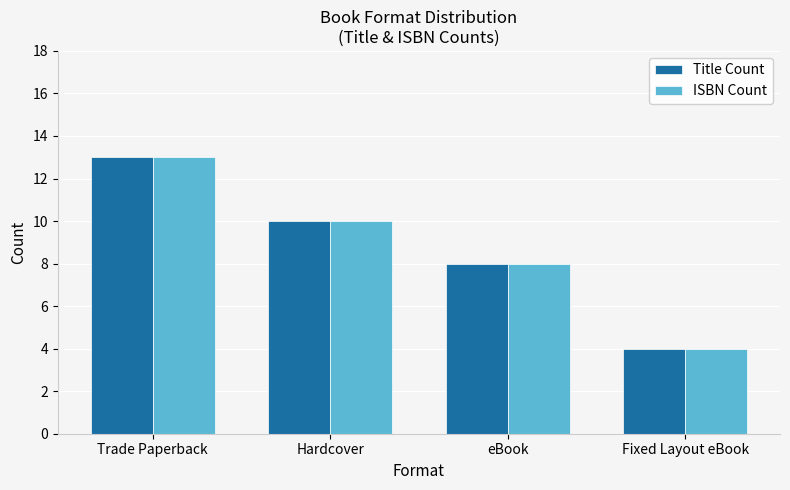

True or false: Title Count has a value of 14 at Hardcover.

False